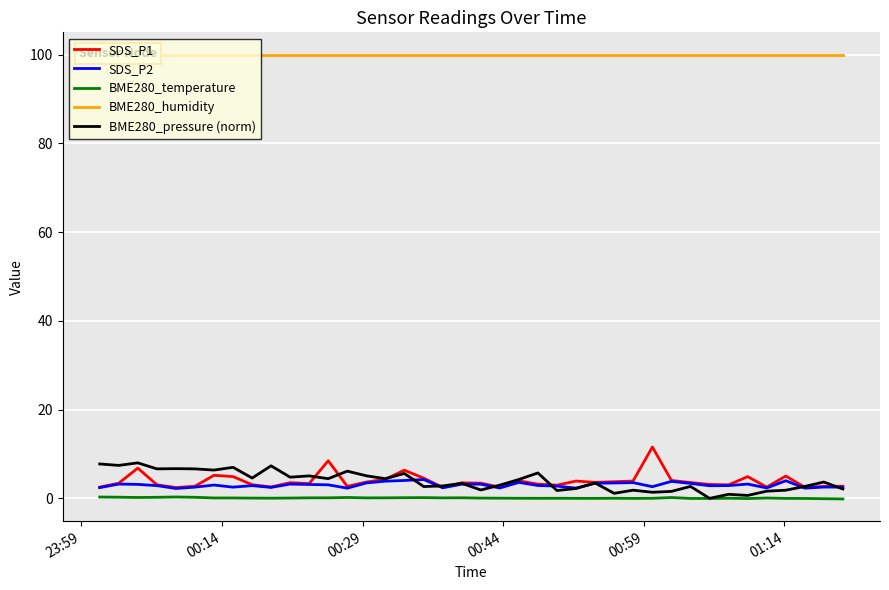

True or false: BME280_humidity and BME280_temperature intersect in this chart.

False